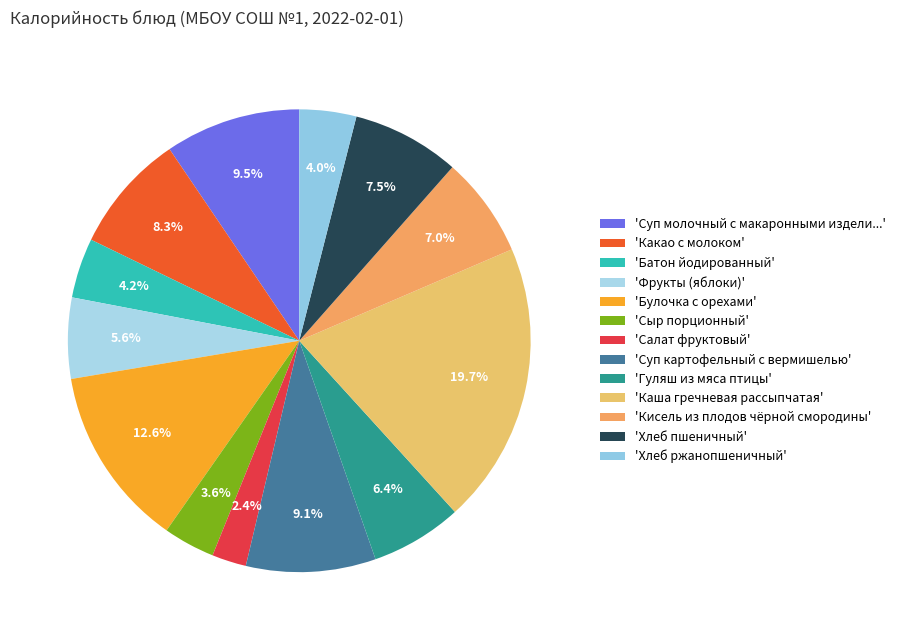

What is the largest slice in the pie chart?

'Каша гречневая рассыпчатая'